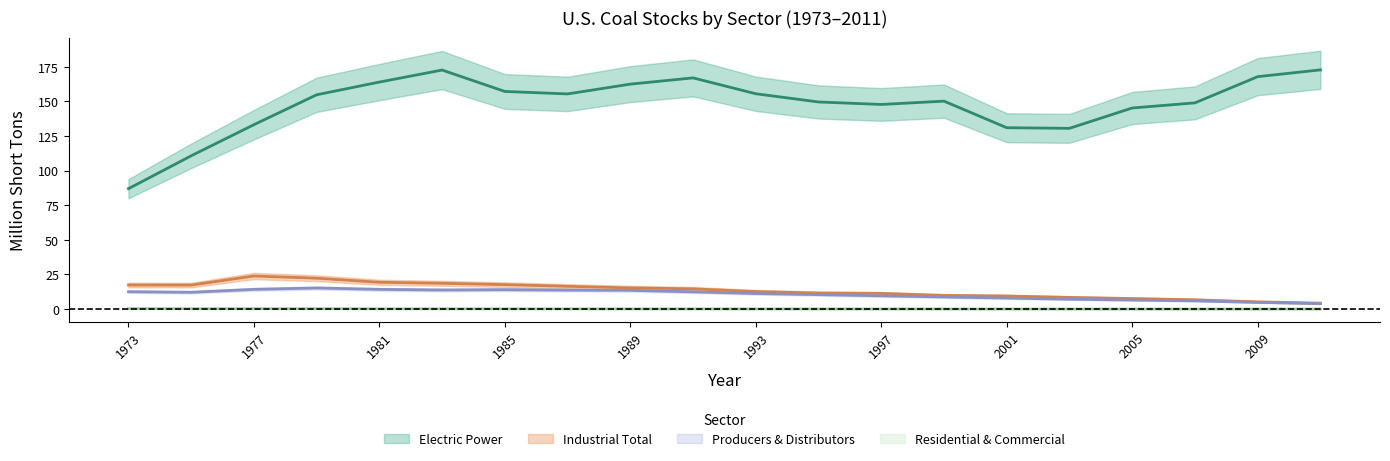

The Electric Power series shows 149.0 at 2007. True or false?

True